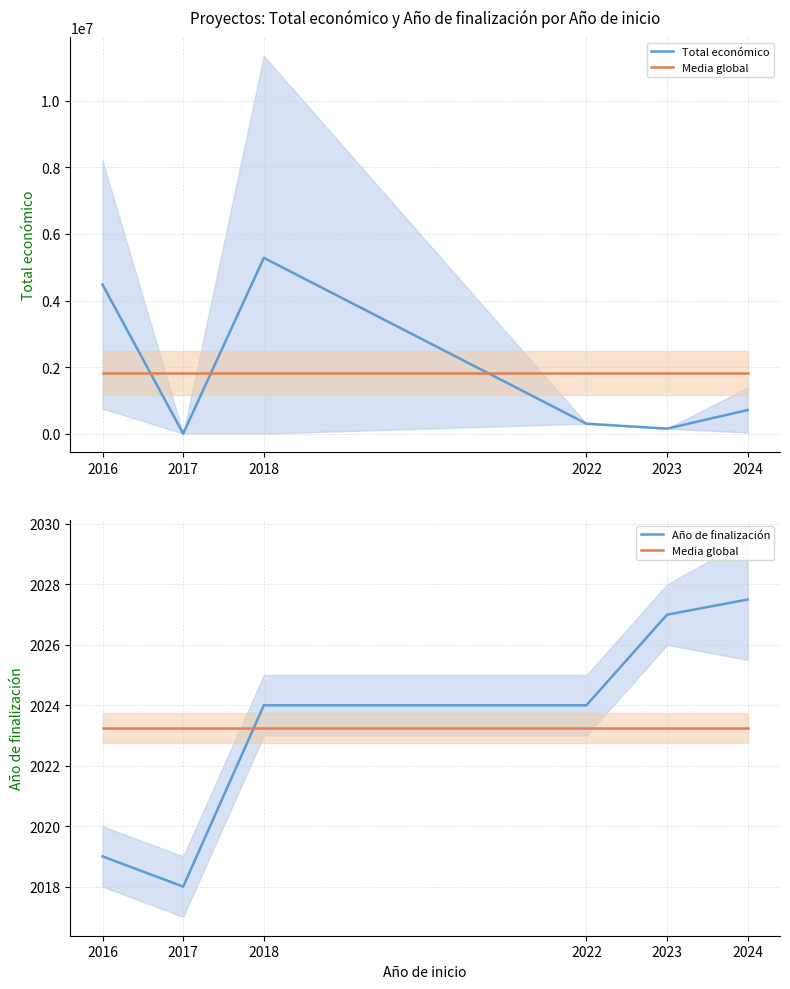

How many data points does each series have?

6